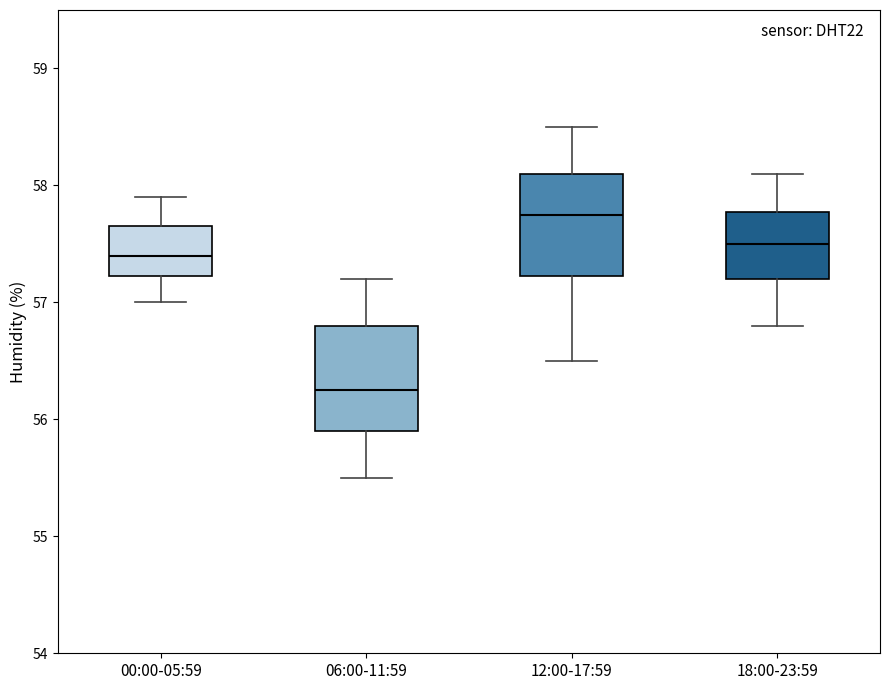

Where is the upper edge of the box for 12:00-17:59 on the y-axis? The values are not printed on the chart, so give them approximately, as read against the axis.

58.1